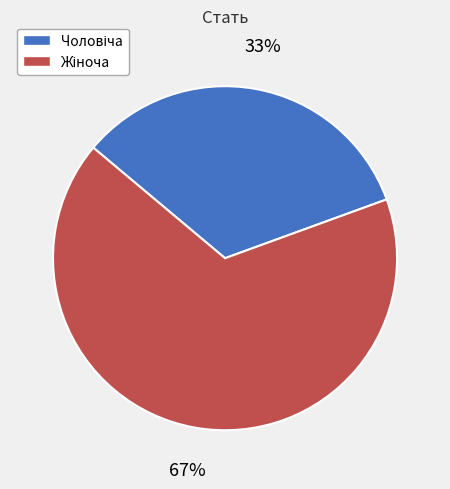

Does any single category account for the majority?

Yes